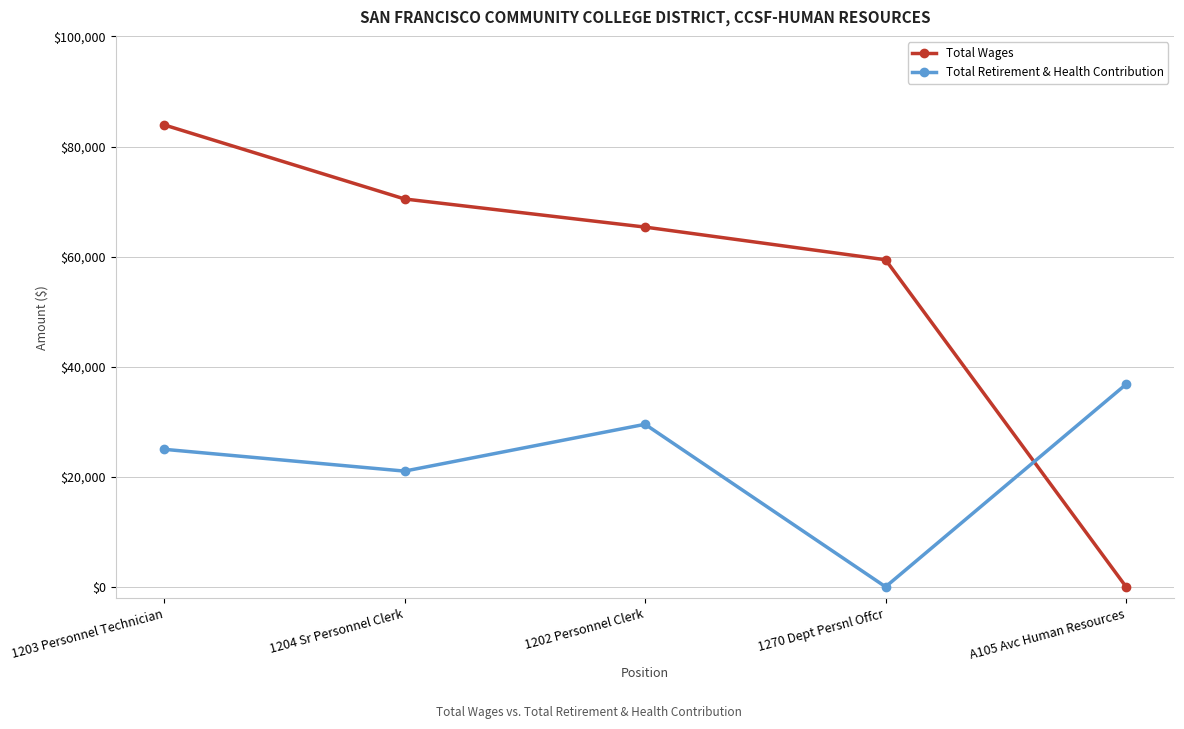

What is the label of the 2nd point from the left?

1204 Sr Personnel Clerk